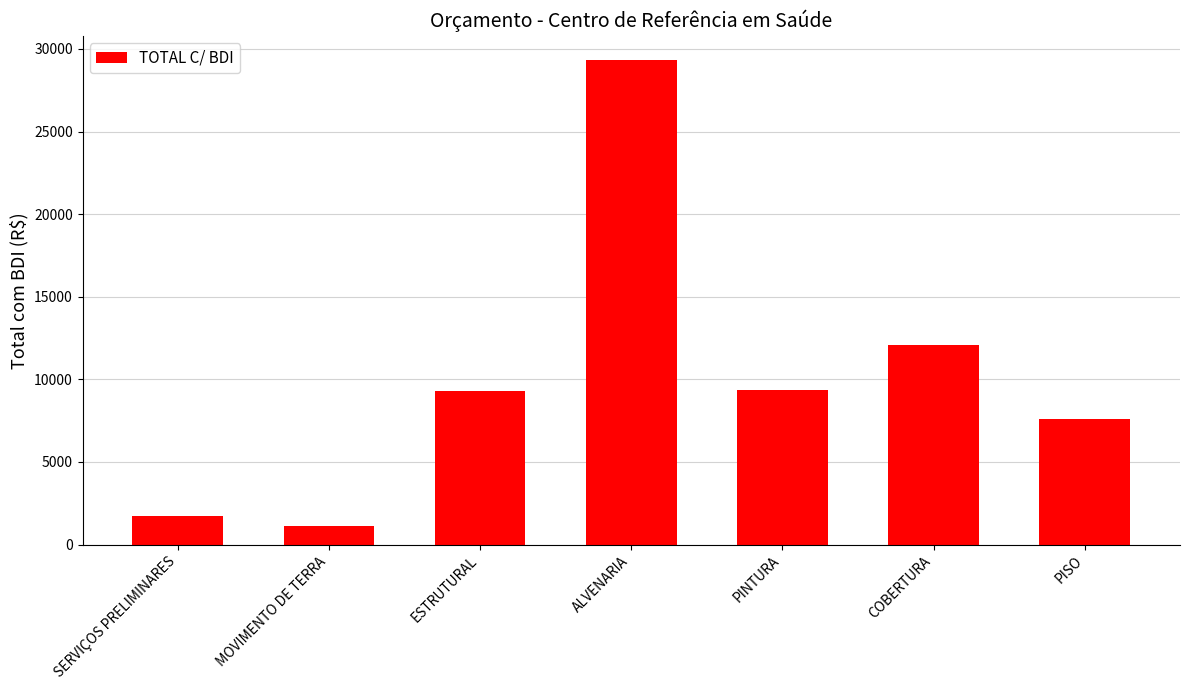

What is the change in value from SERVIÇOS PRELIMINARES to PINTURA?

+7572.6